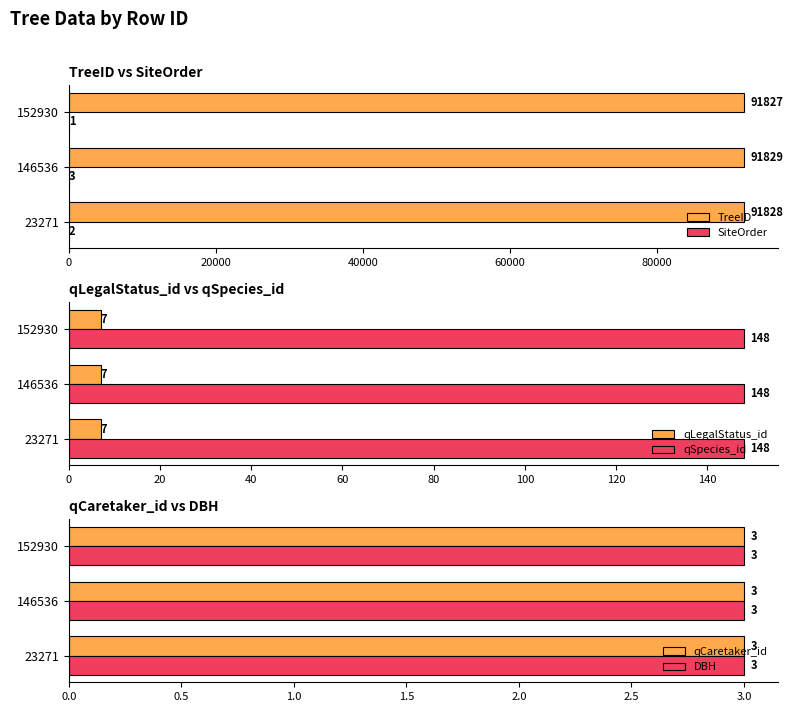

Read the TreeID value at 152930.

91827